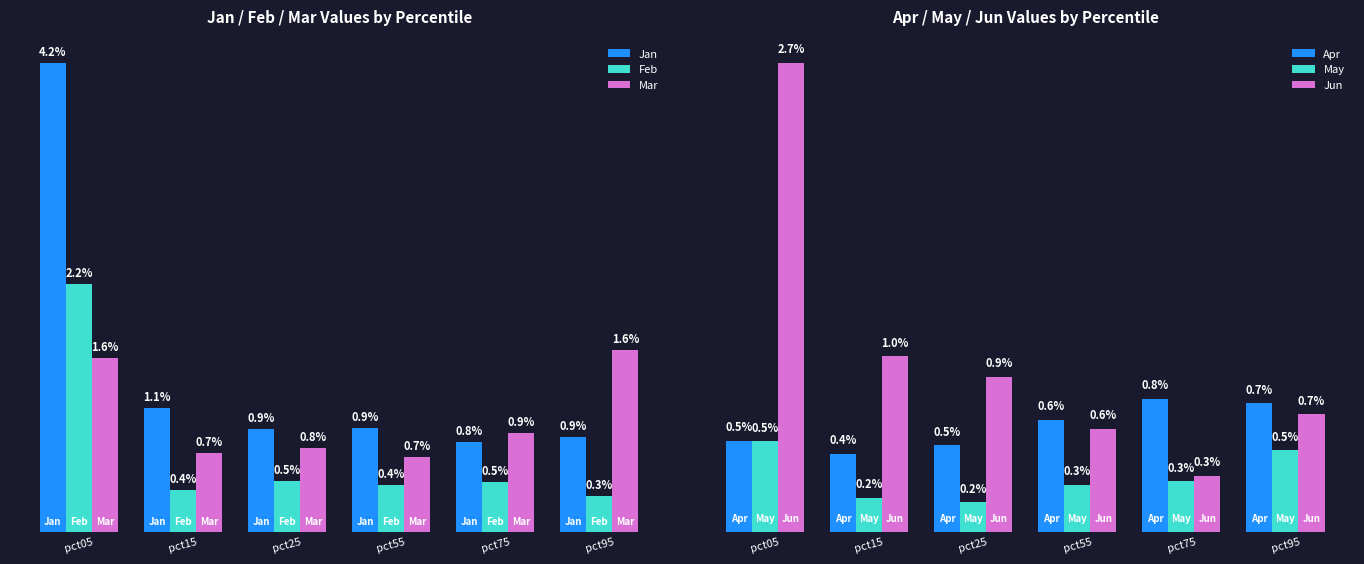

Which series changed the most between pct15 and pct95?

Mar